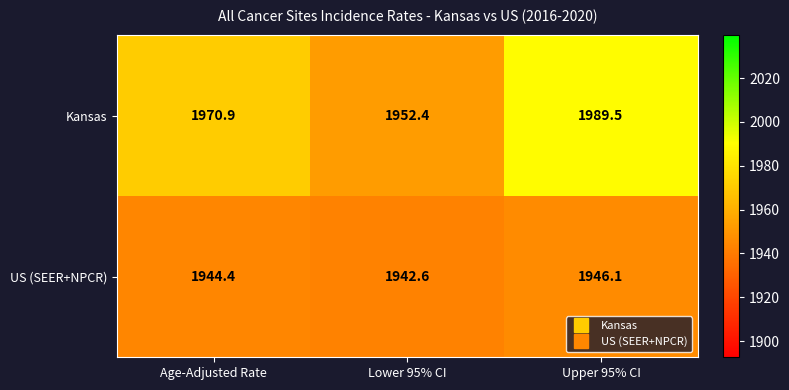

Read the US (SEER+NPCR) value at Lower 95% CI.

1942.6